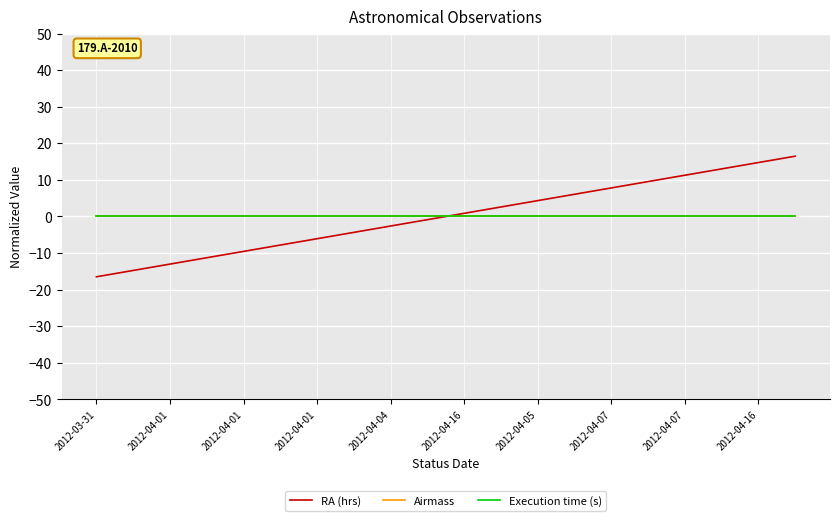

Does the chart display data point markers on the line(s)?

No